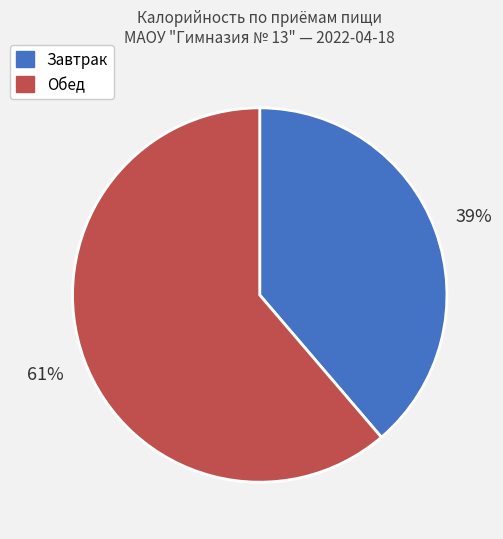

What percentage is the Завтрак slice, to the nearest percent?

39%